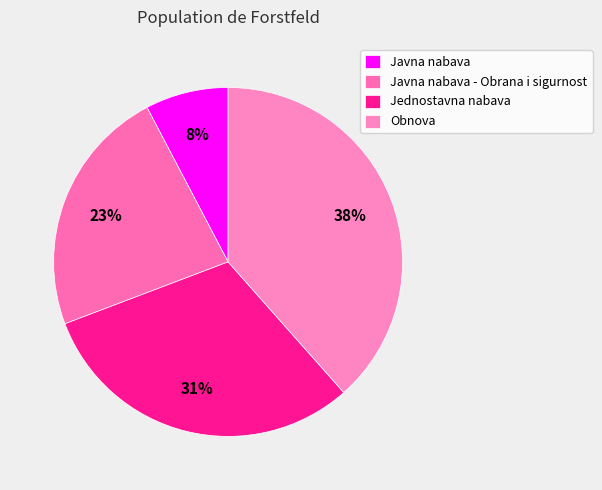

Approximately how many times larger is the value at Obnova compared to Javna nabava?

5.0